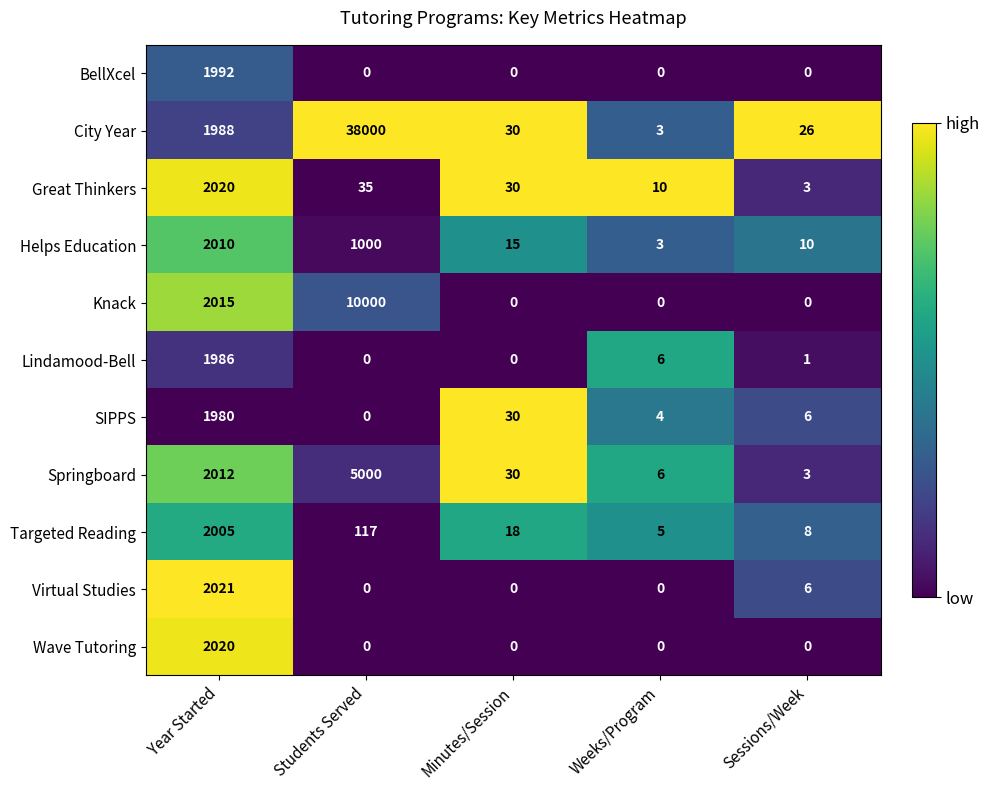

What is the approximate value of Lindamood-Bell at Year Started, to the nearest 50?

2000